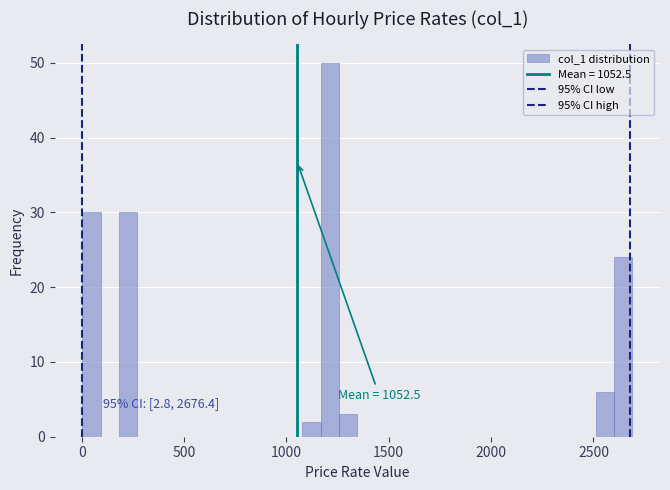

Read against the x-axis, roughly where is the centre of the tallest bar?

1200